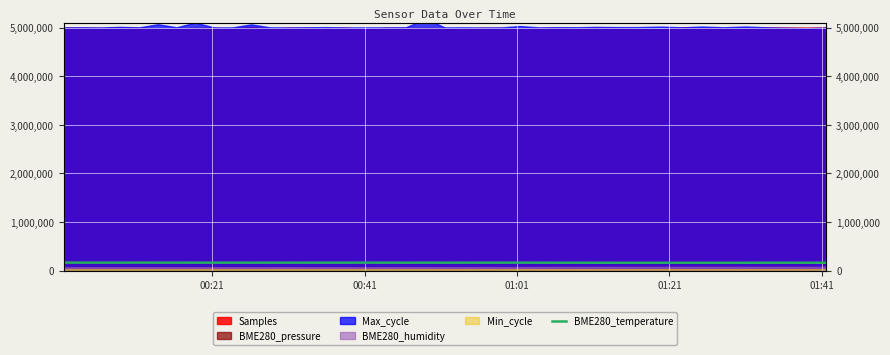

Is it true that the value at 00:41 is 295295.4?

False